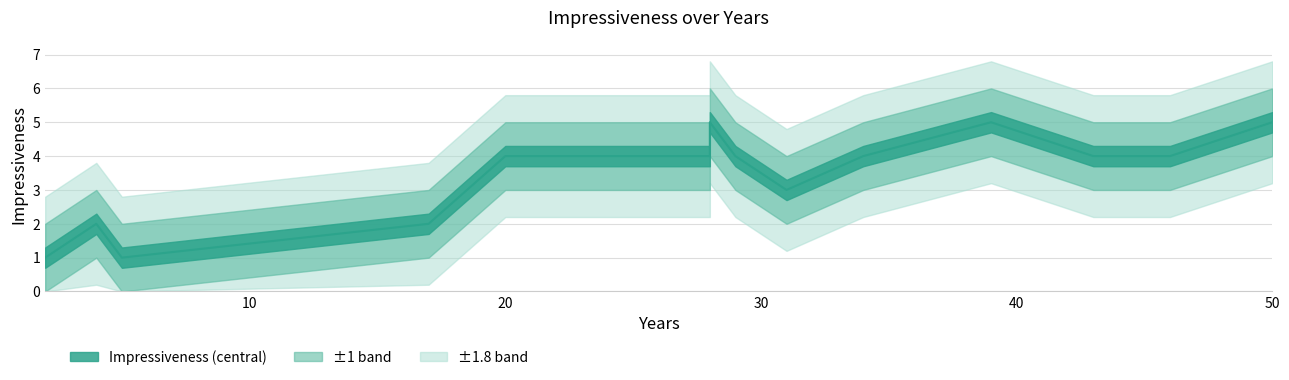

How many values exceed 4?

4